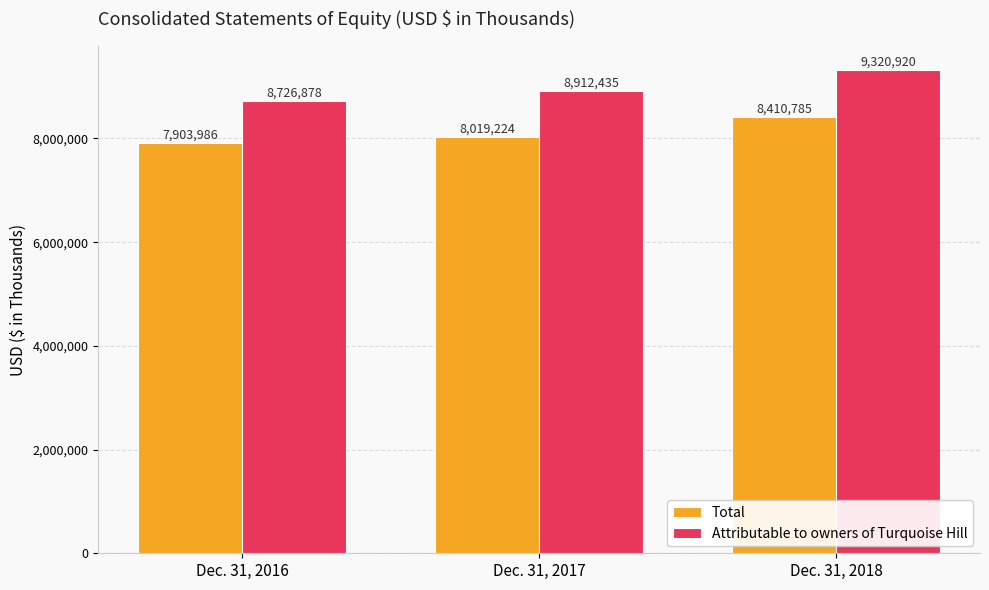

List the series in order of their peak value, lowest first.

Total, Attributable to owners of Turquoise Hill